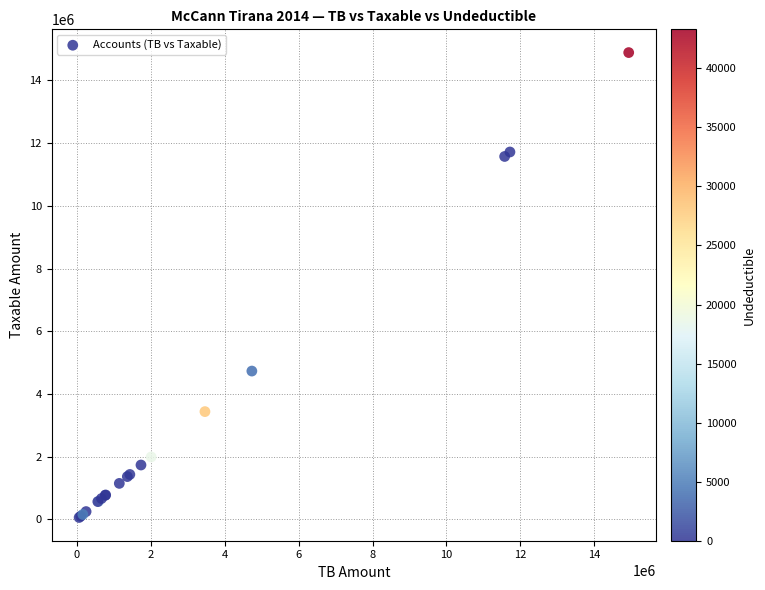

What Y value in the scatter plot is closest to 7474836?

4731146.9